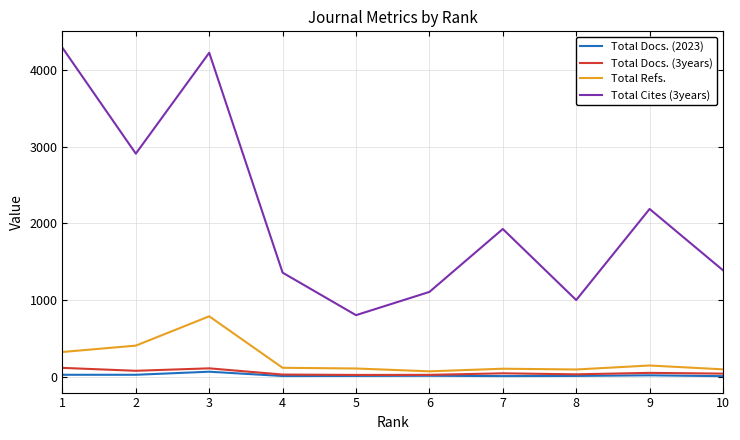

At which label does Total Docs. (2023) first exceed 12?

1